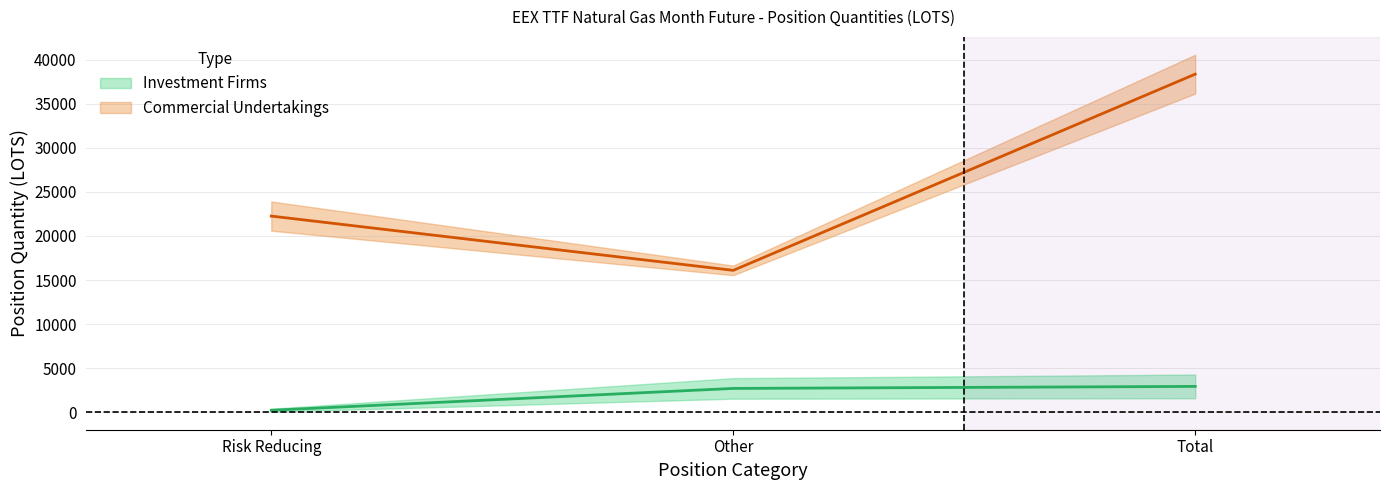

The value of Commercial Undertakings Long at Other is 16100.4. True or false?

True